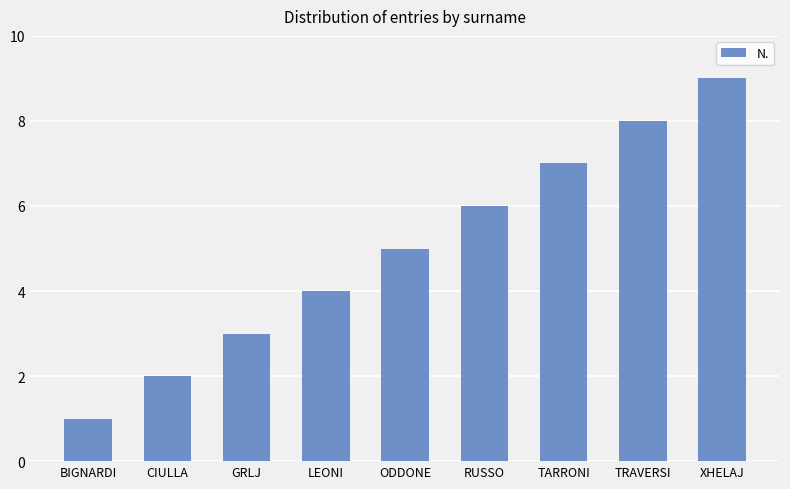

What is the difference between the values at TRAVERSI and BIGNARDI?

7